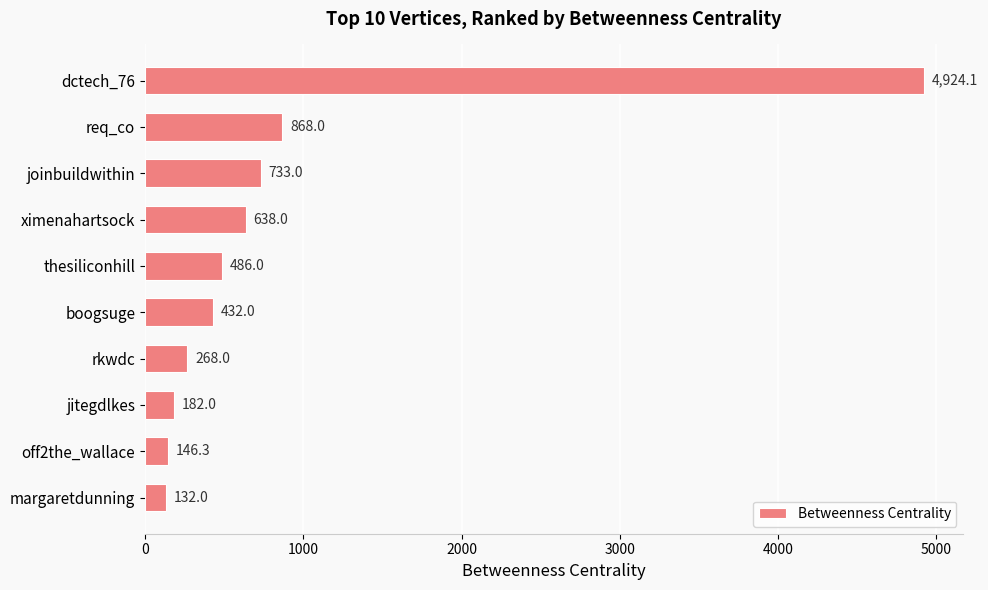

What is the value of the 4th bar from the top?

638.0